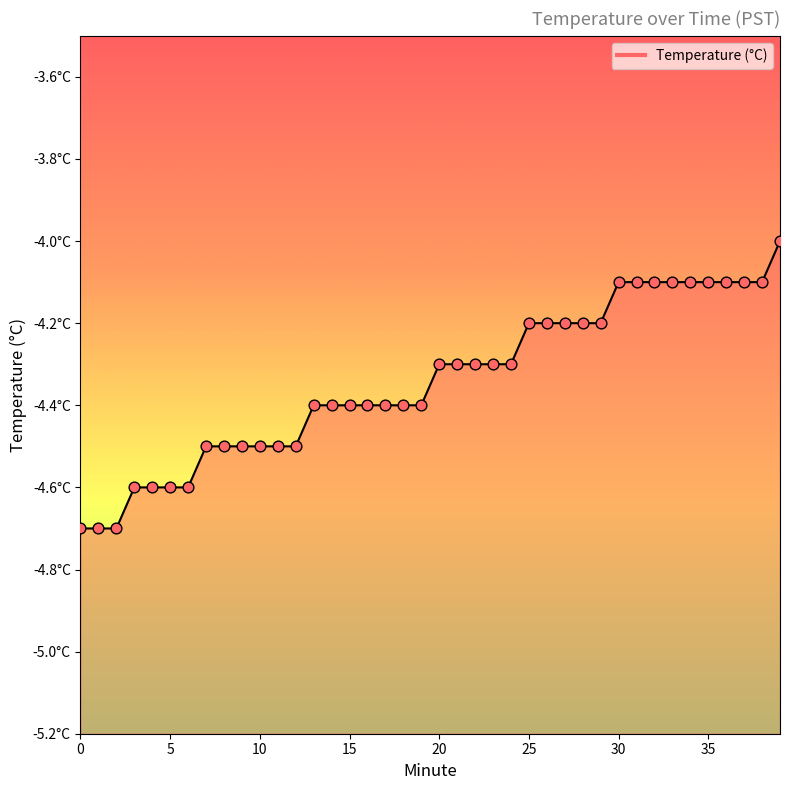

What is the change in value from 7 to 21?

+0.2